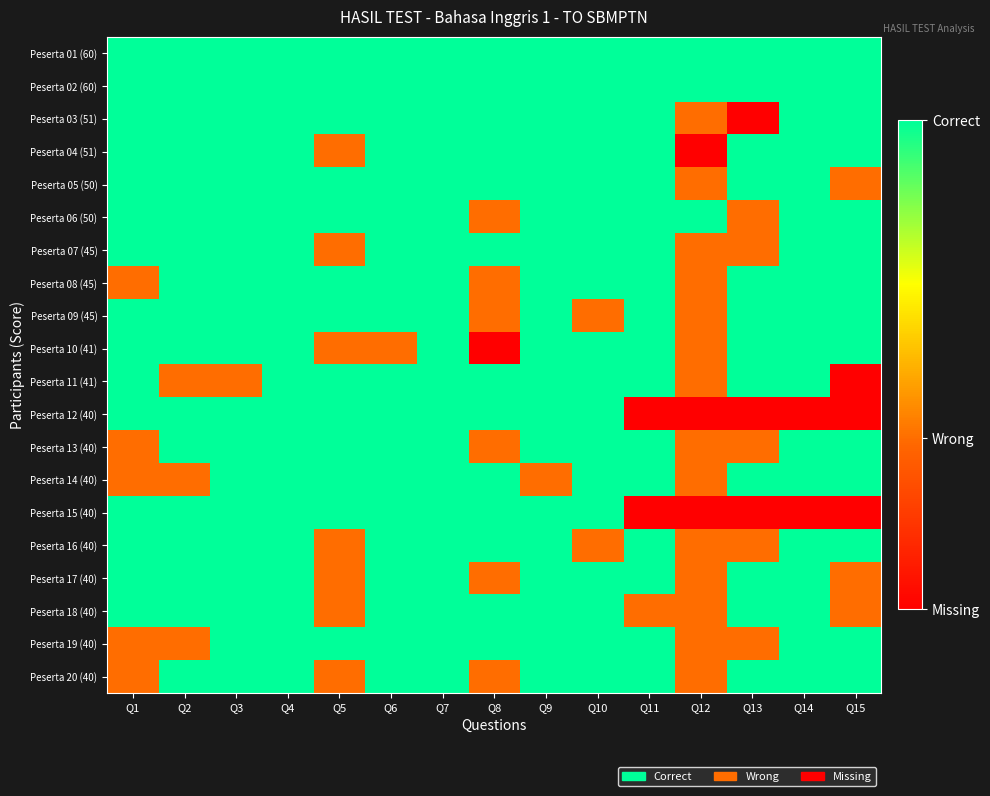

List the series in order of their peak value, lowest first.

Peserta 01 (60), Peserta 02 (60), Peserta 03 (51), Peserta 04 (51), Peserta 05 (50), Peserta 06 (50), Peserta 07 (45), Peserta 08 (45), Peserta 09 (45), Peserta 10 (41), Peserta 11 (41), Peserta 12 (40), Peserta 13 (40), Peserta 14 (40), Peserta 15 (40), Peserta 16 (40), Peserta 17 (40), Peserta 18 (40), Peserta 19 (40), Peserta 20 (40)